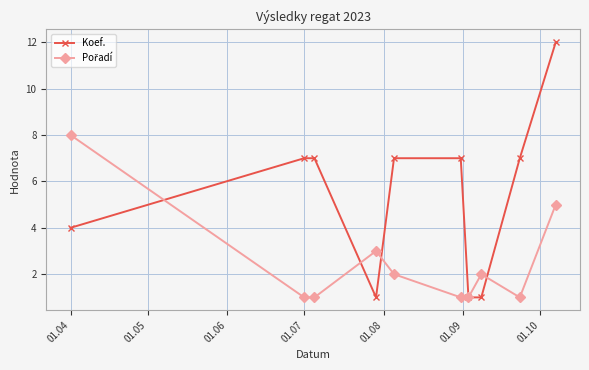

True or false: Koef. has more than 2 interior local peaks.

False